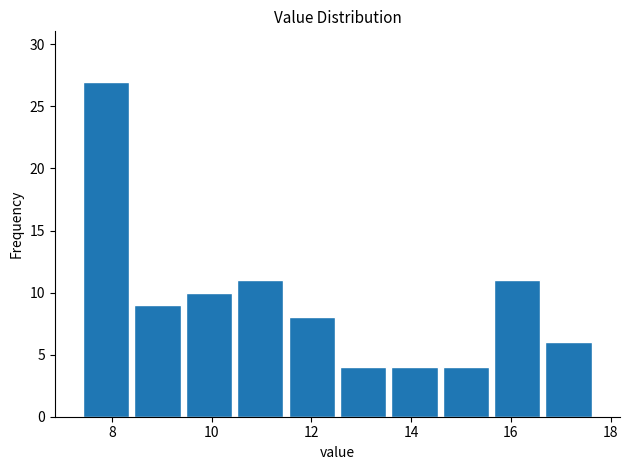

How tall is the bar that spans 13.6 to 14.6 on the x-axis? Neither the bar edges nor the heights are printed on the chart, so give them approximately, as read against the axes.

4